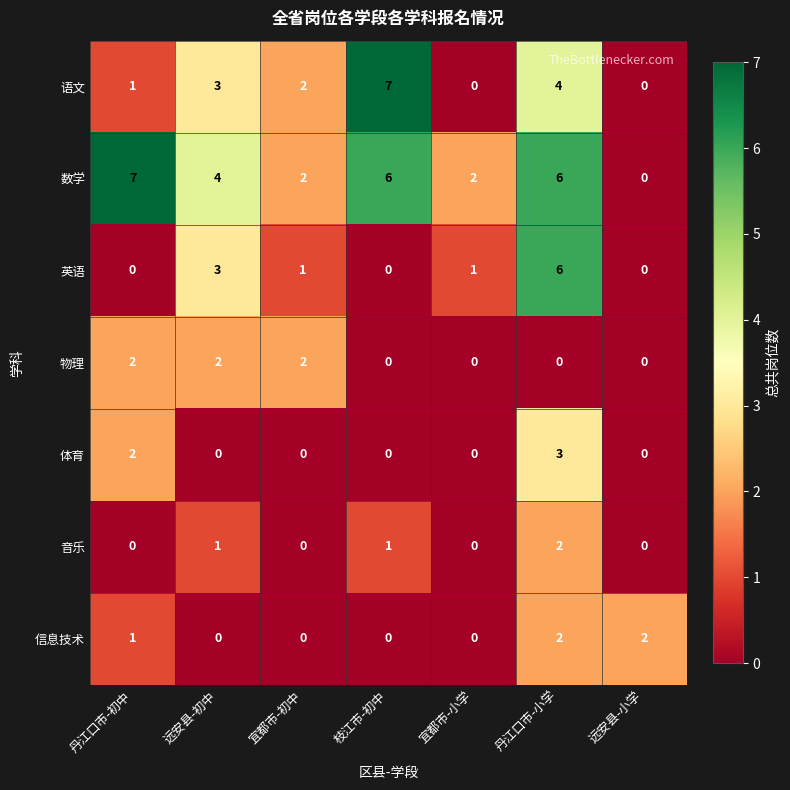

What is the maximum value shown in the chart?

7